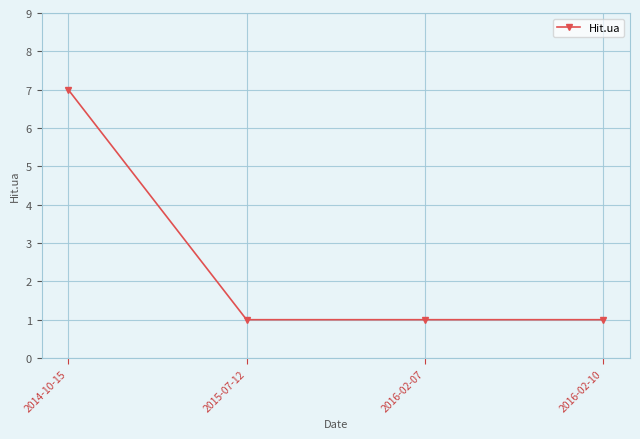

What is the change in value from 2014-10-15 to 2015-07-12?

-6